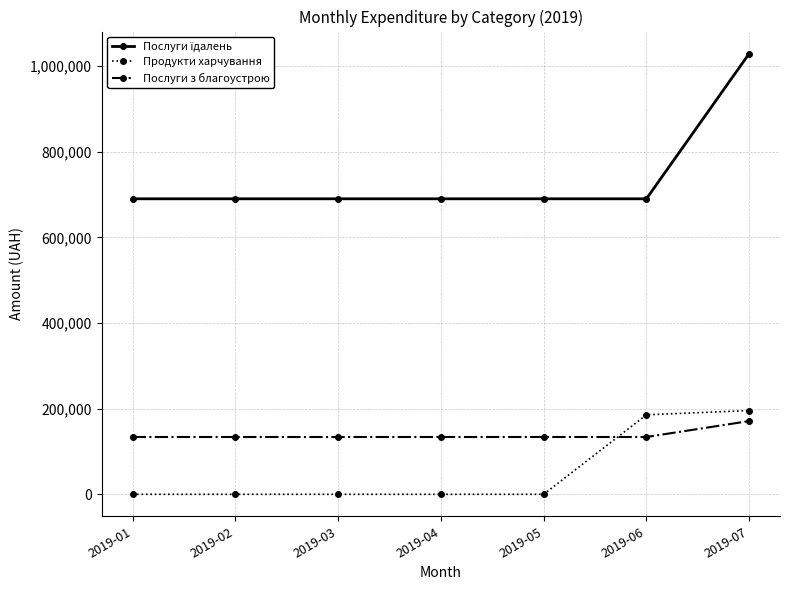

True or false: Продукти харчування has more than 2 interior local peaks.

False